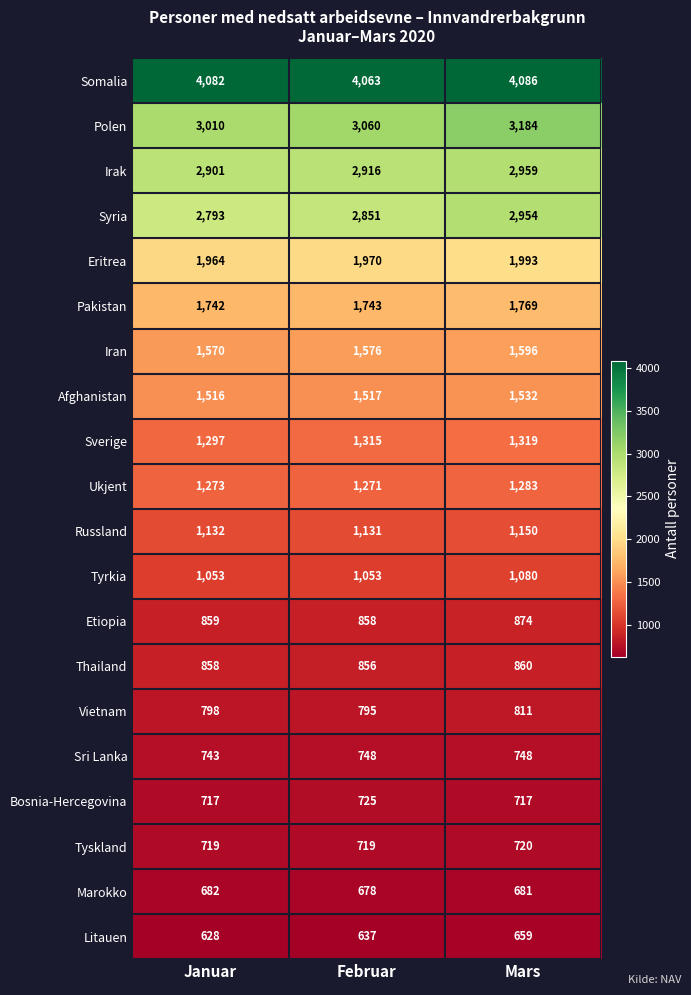

Is it true that Syria equals 3768 at Februar?

False